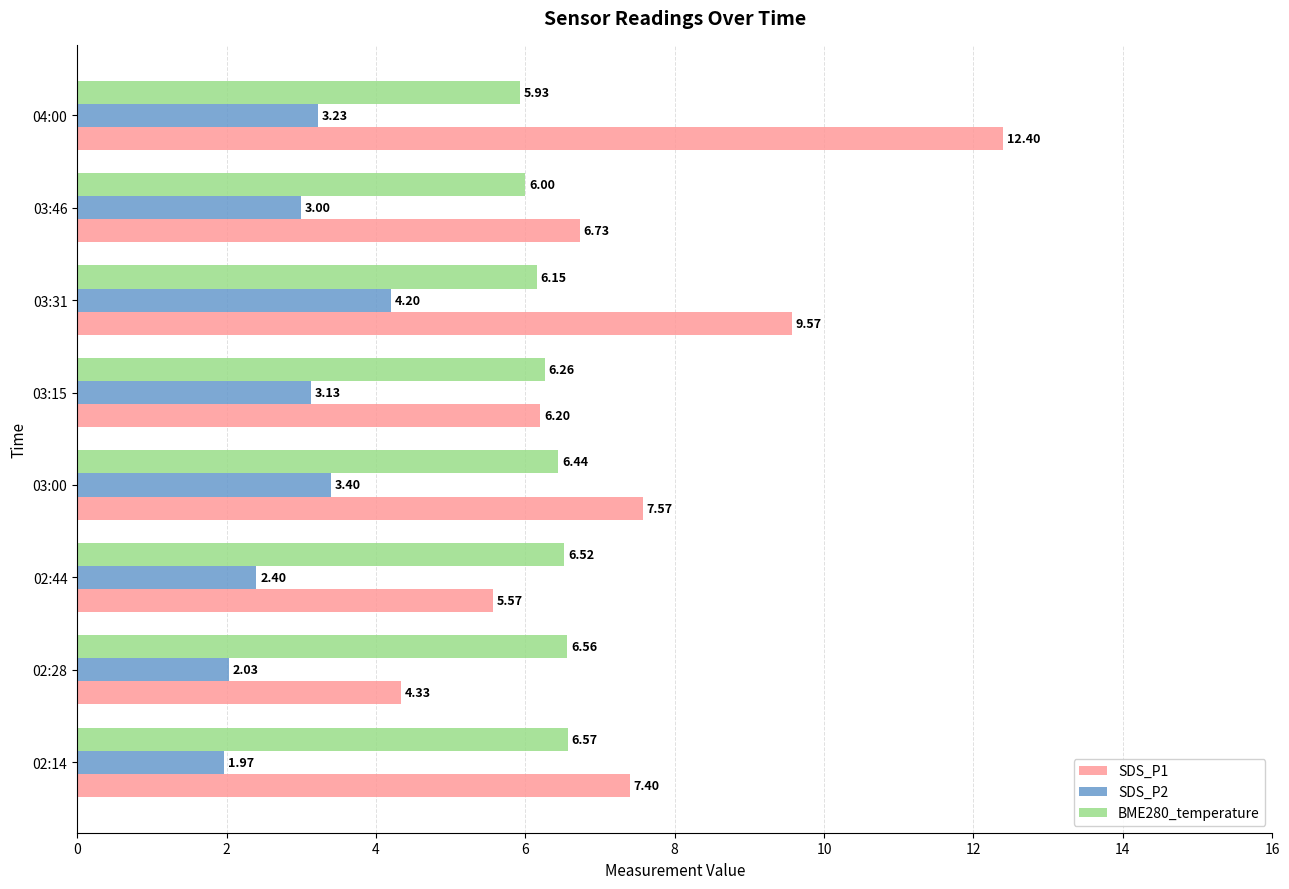

What is the average value of the SDS_P1 series?

7.5